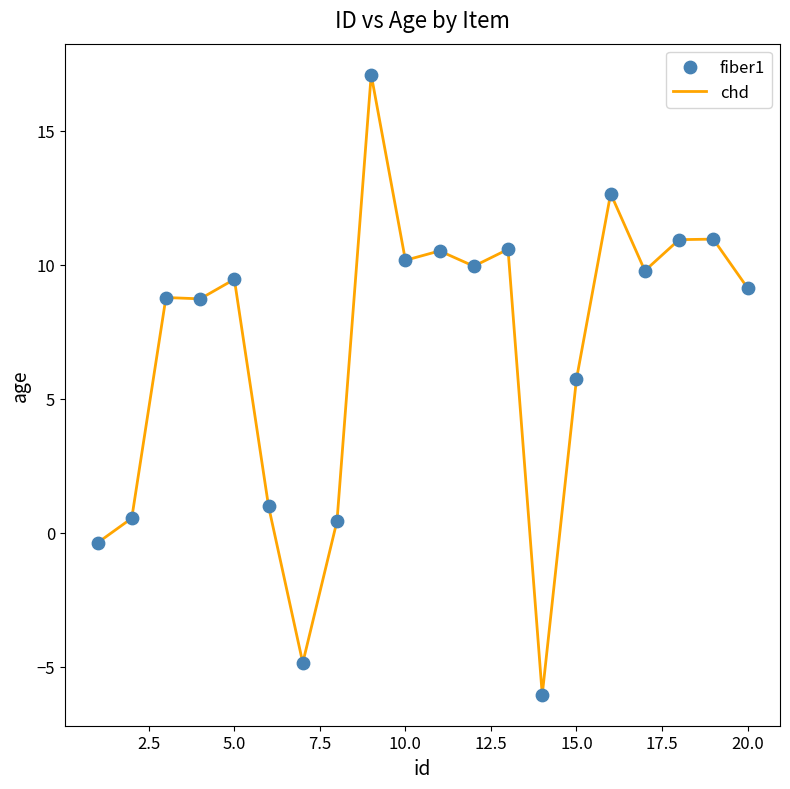

What is the smallest value displayed?

-6.0